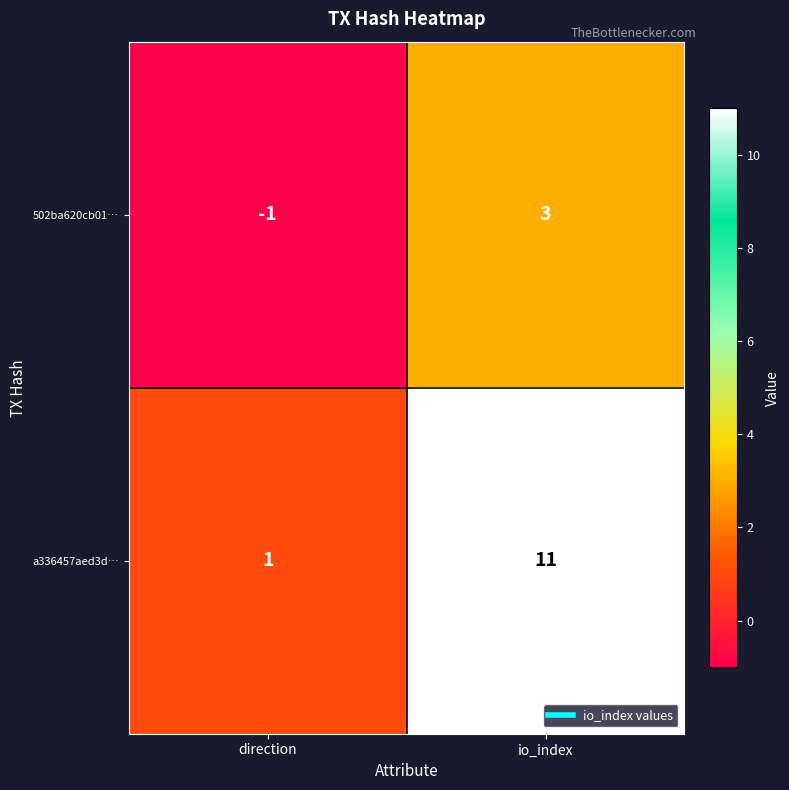

What is the difference between the 502ba620cb01… values at io_index and direction?

4